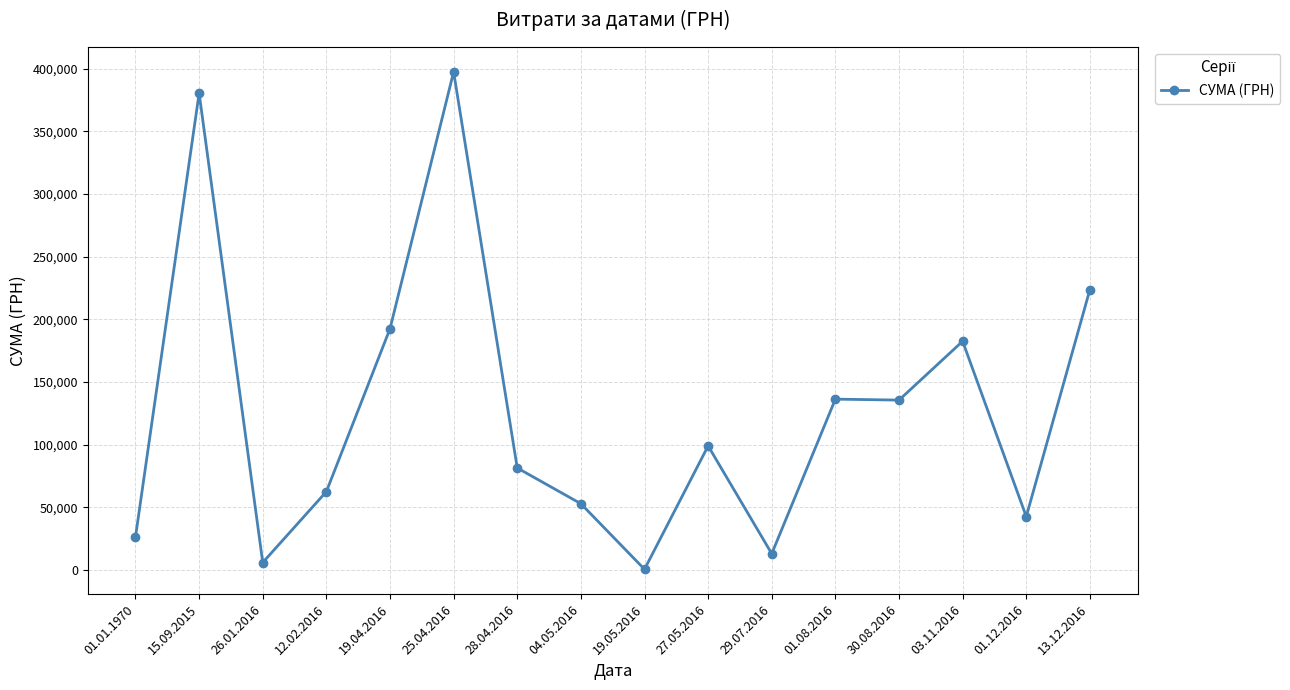

Is it true that the value at 01.08.2016 is 136334.2?

True